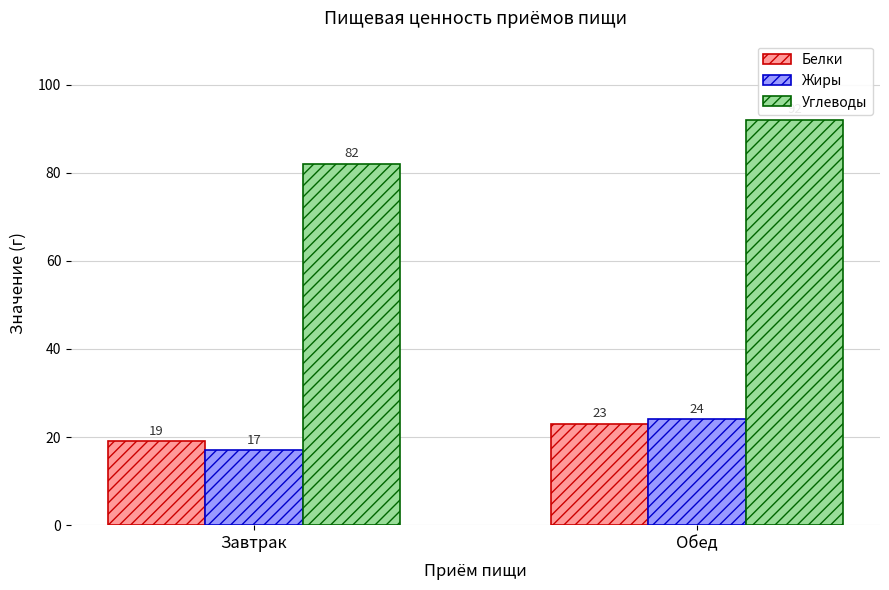

Reading left to right, transcribe all the data shown in this chart.

Белки: 19	23
Жиры: 17	24
Углеводы: 82	92